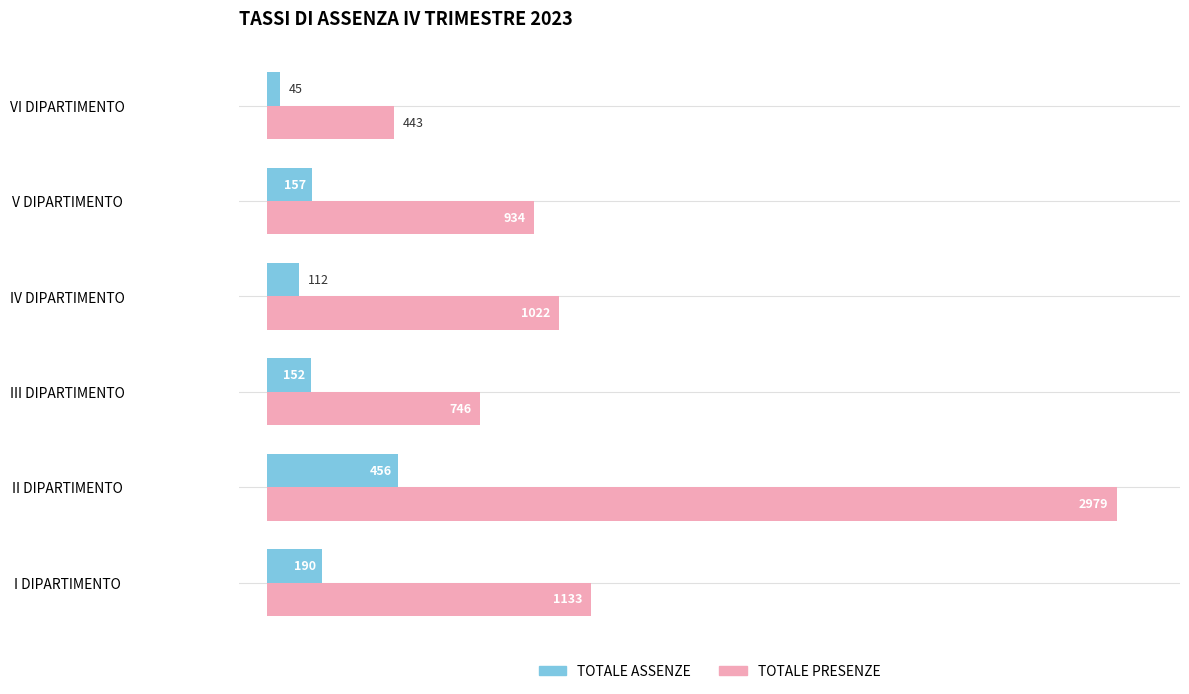

Rank the series by their average value, from highest to lowest.

TOTALE PRESENZE, TOTALE ASSENZE